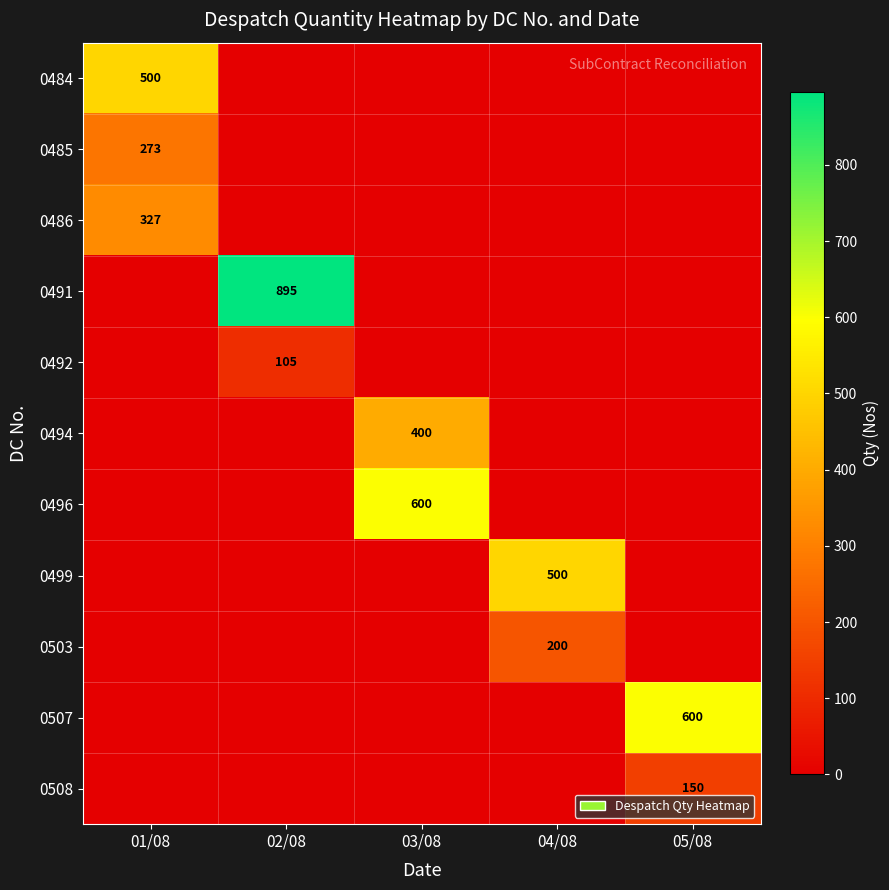

At how many categories does at least one series exceed 688?

1